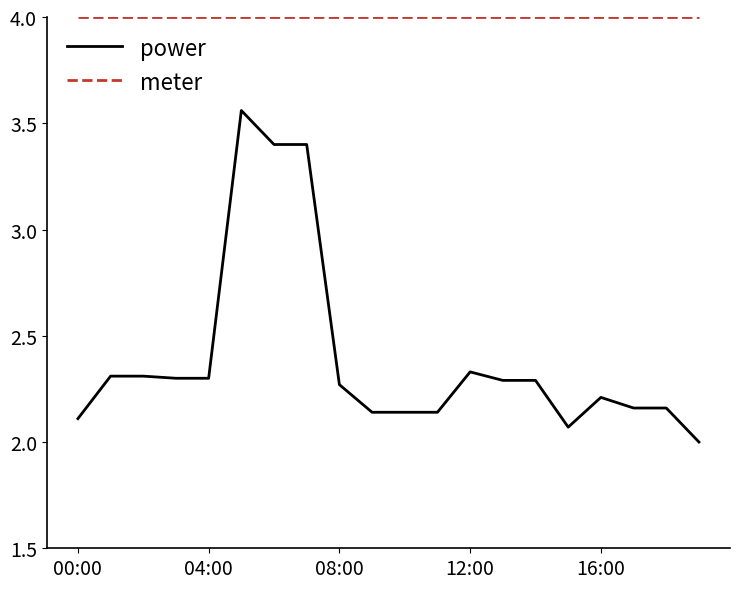

What is the difference between the maximum and minimum values in the power series?

1.6